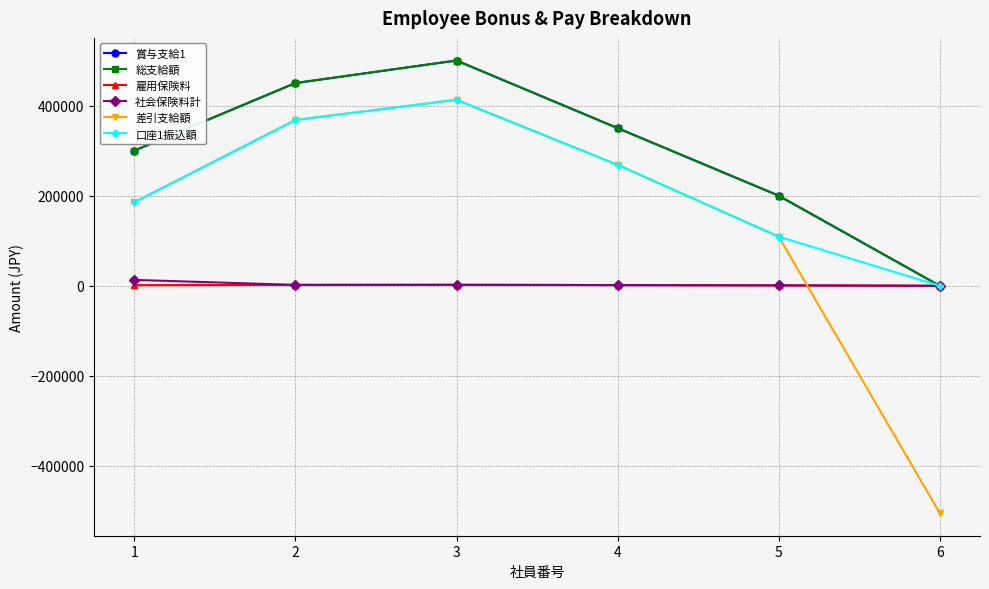

Is this an area chart (filled region under the line)?

No